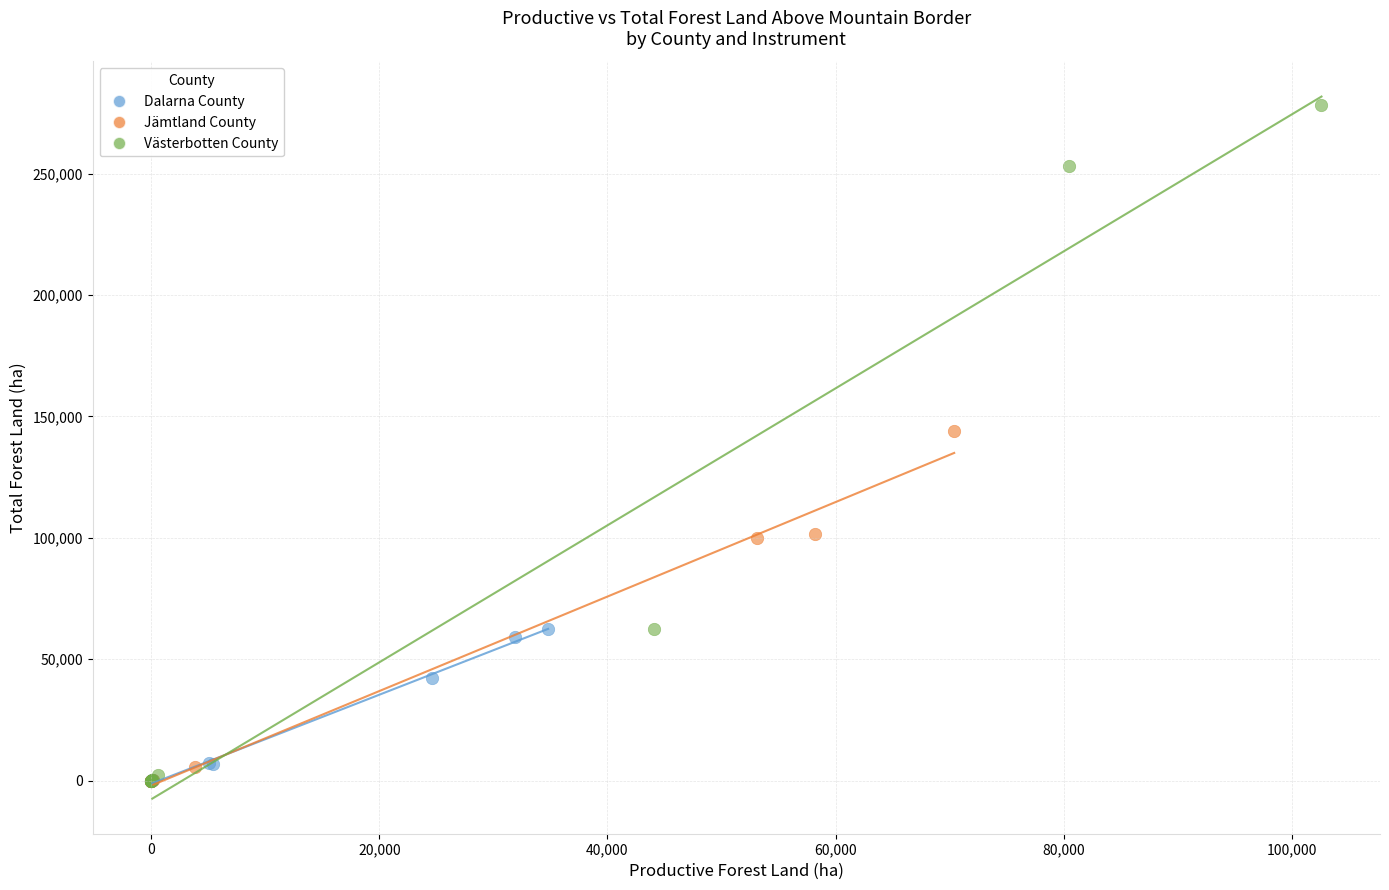

What are all the series names shown in the legend?

Dalarna County, Jämtland County, Västerbotten County